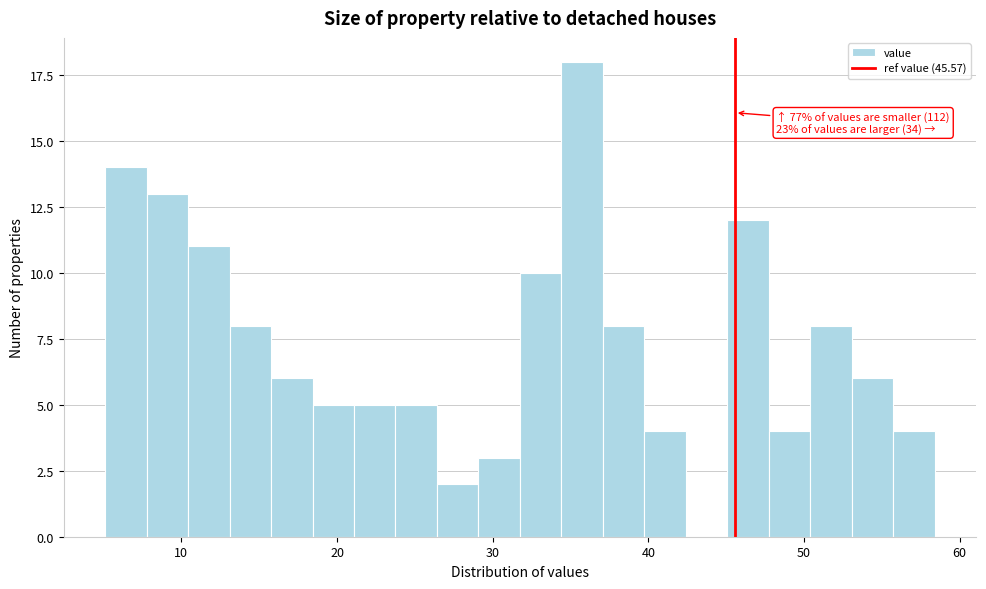

Around what value on the x-axis is the tallest bar? Give the approximate position of its centre, as read against the axis.

36